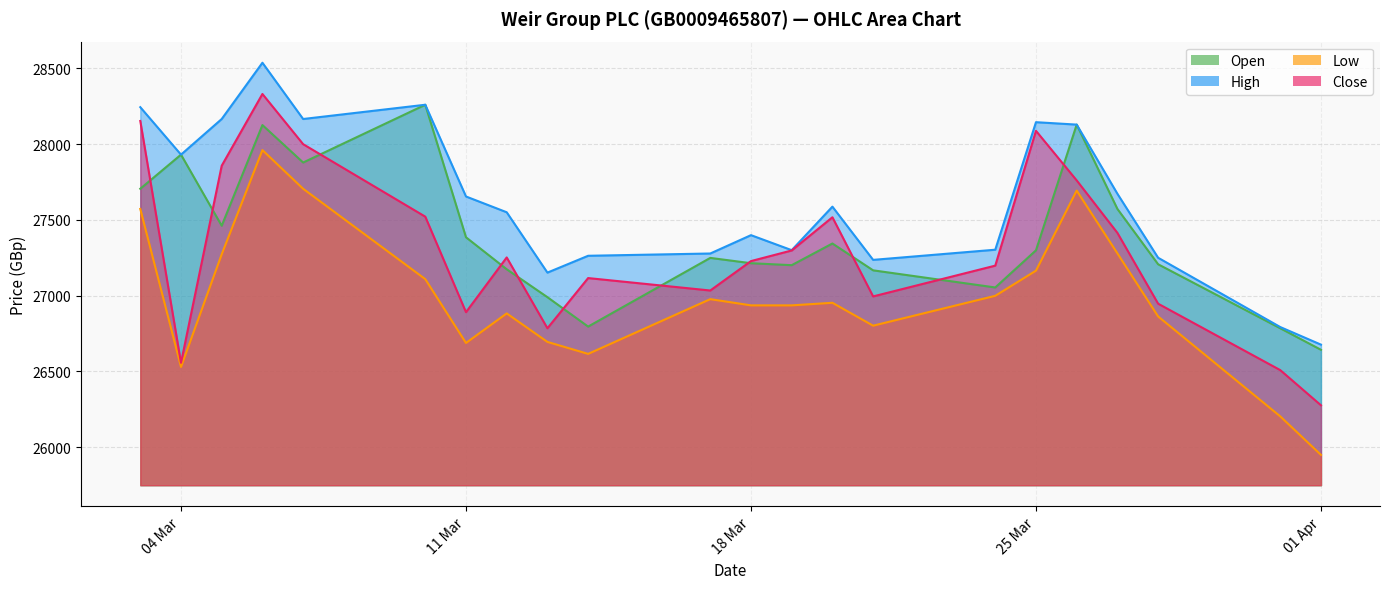

In Open, how many points are lower than both neighbors (excluding endpoints)?

5